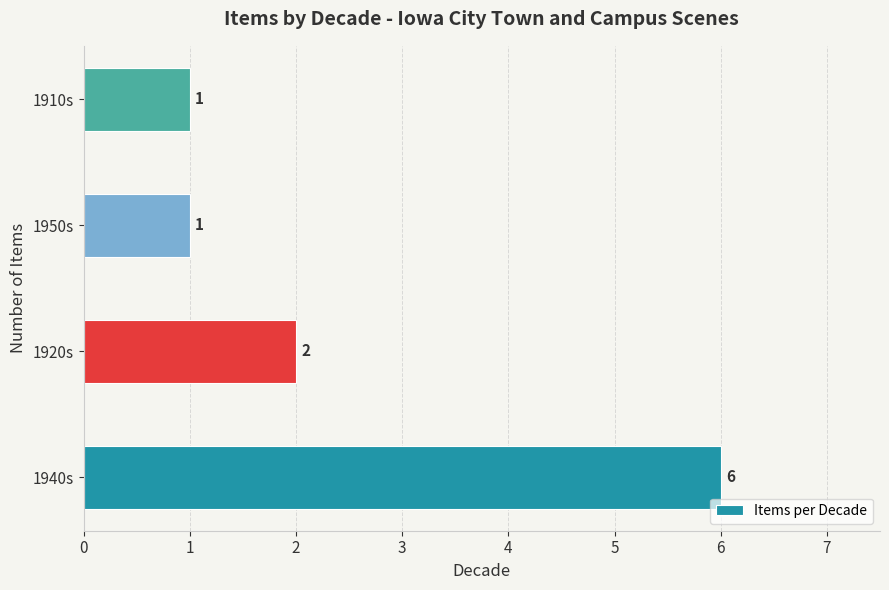

What is the sum of all values?

10